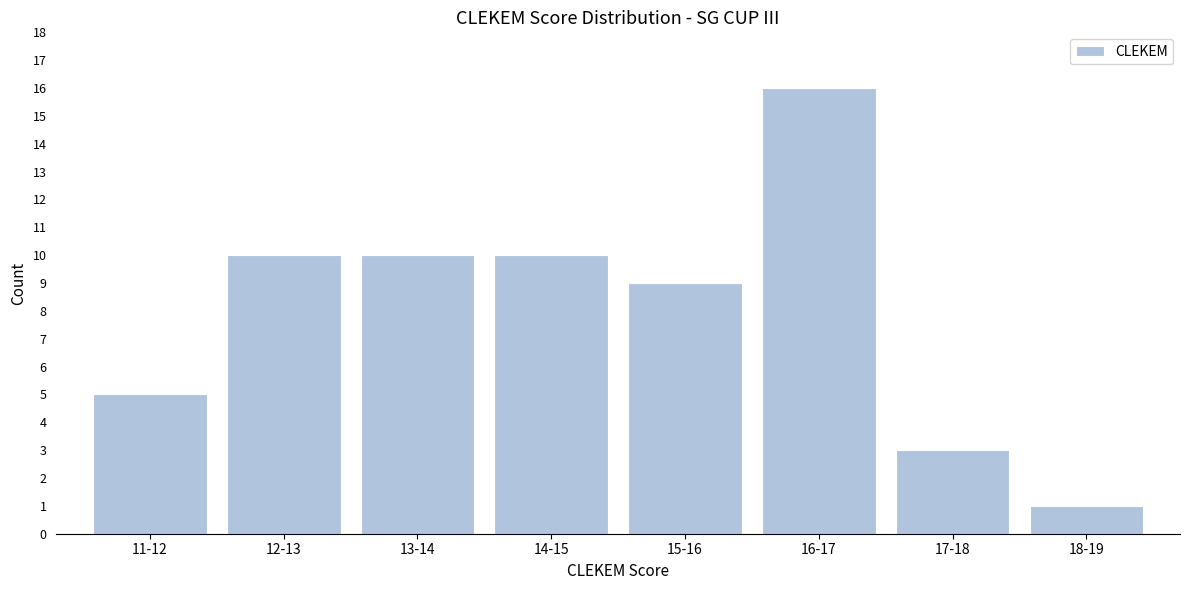

Reading left to right, transcribe all the data shown in this chart.

5	10	10	10	9	16	3	1